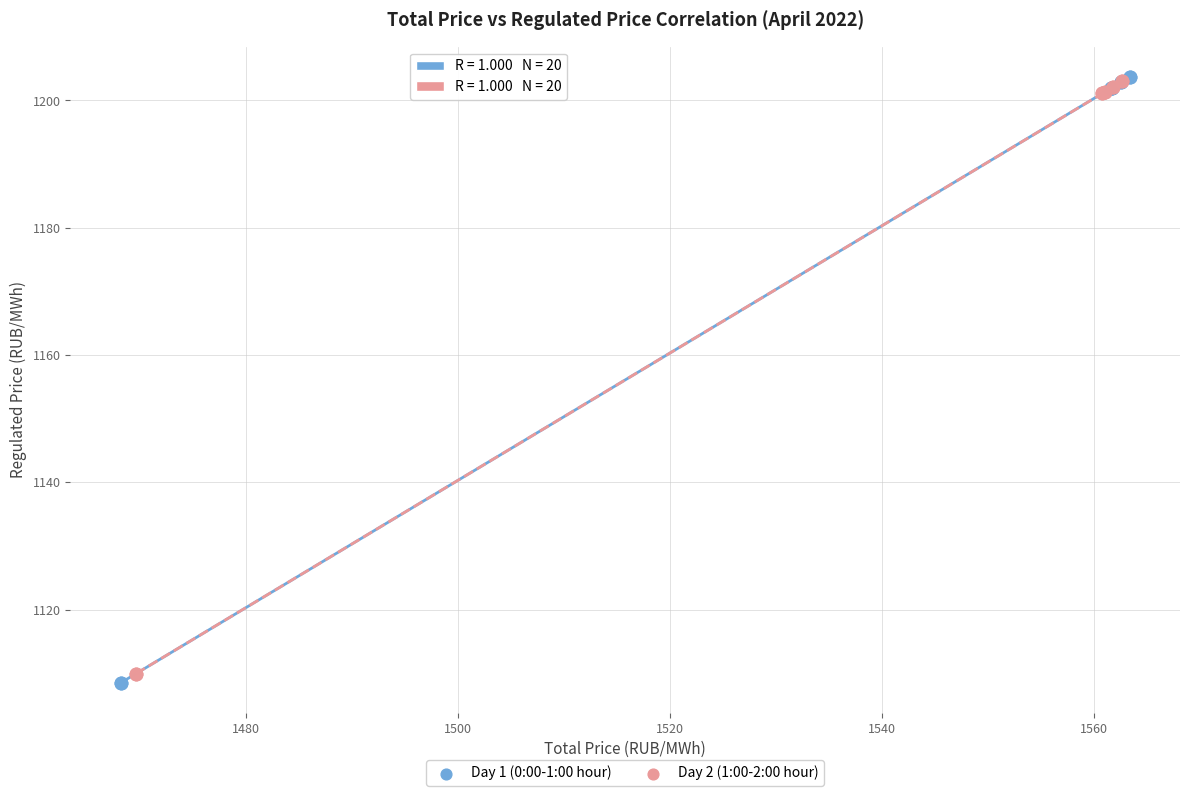

Which series has the widest spread of Y values?

Day 1 (0:00-1:00 hour)